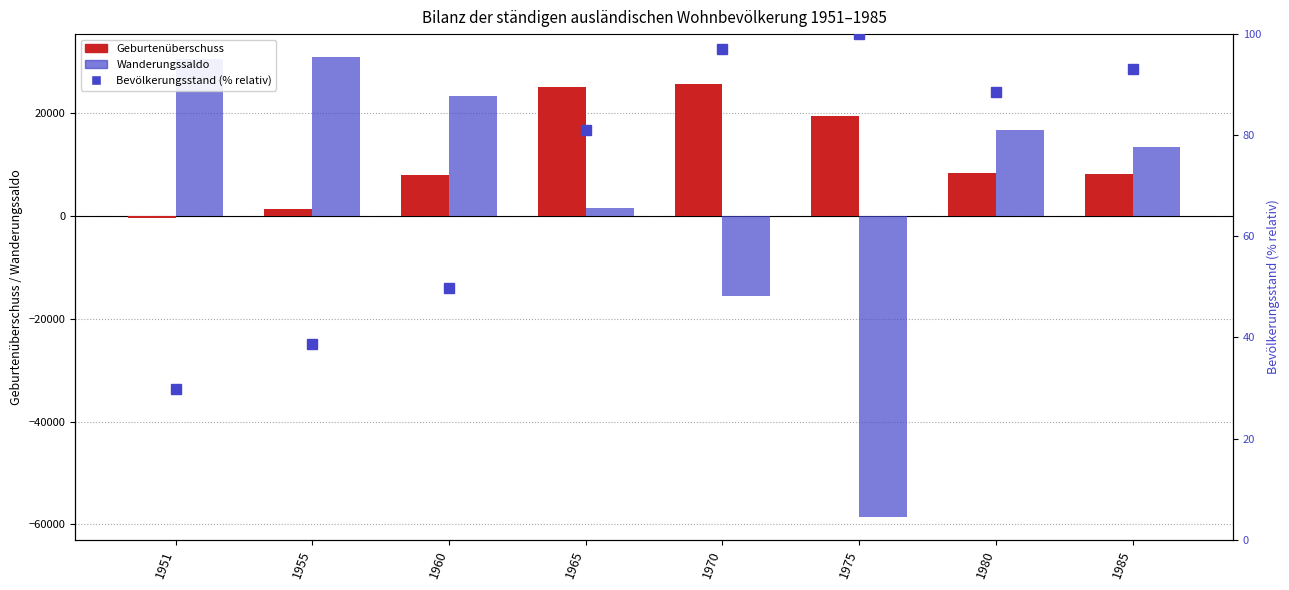

List the series in order of their peak value, lowest first.

Bevölkerungsstand (% von max), Geburtenüberschuss, Wanderungssaldo